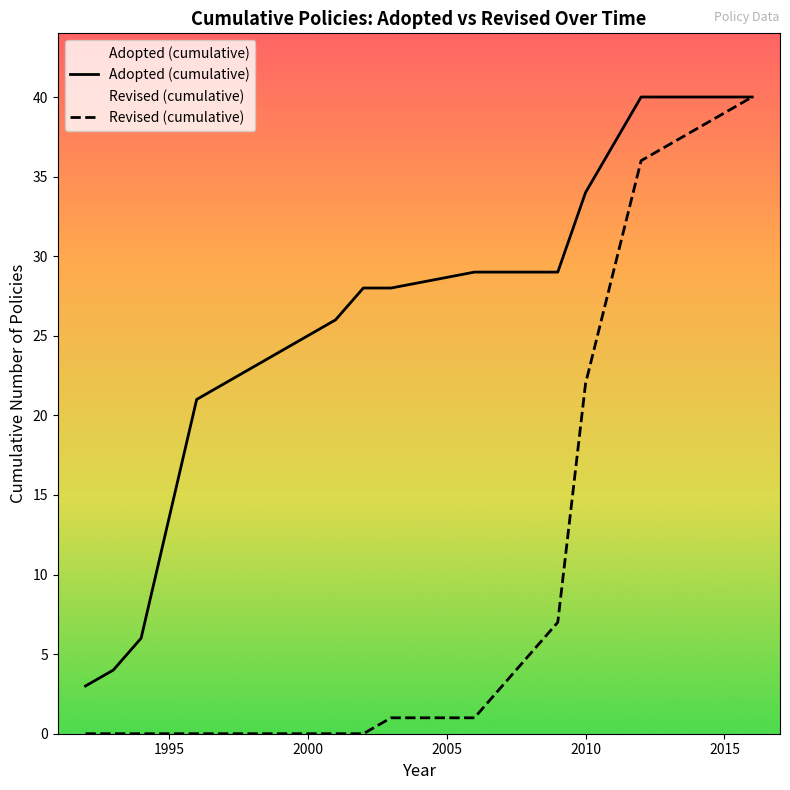

Is the value of Adopted (cumulative) at 13 greater than the value of Revised (cumulative) at 10?

Yes